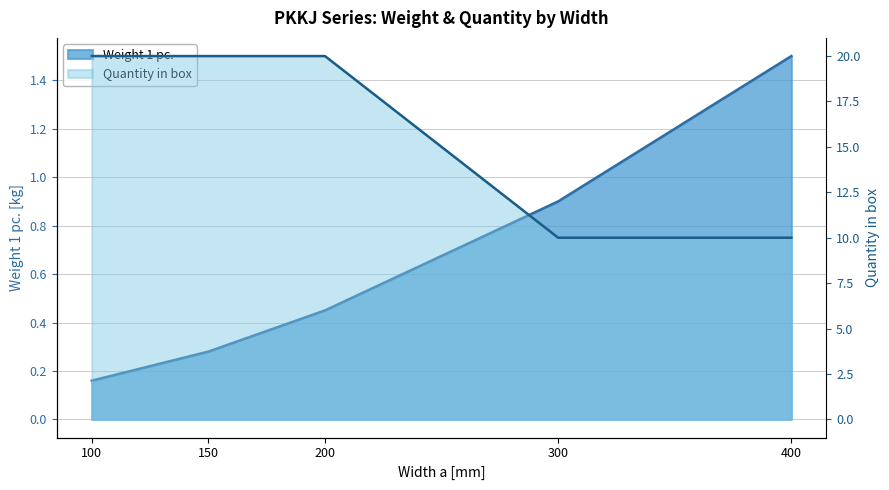

Between 150 and 400, which is larger?

400